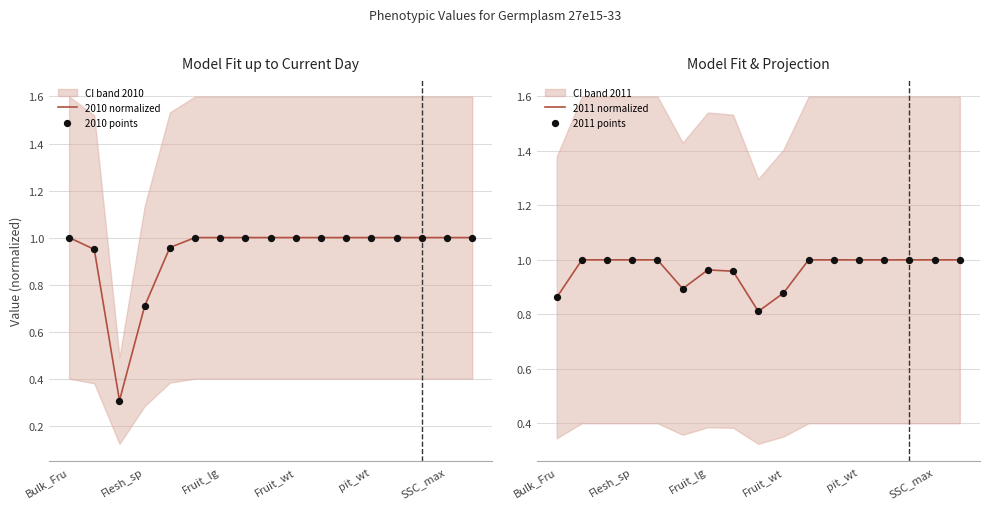

At which category is the sum across all series the highest?

10